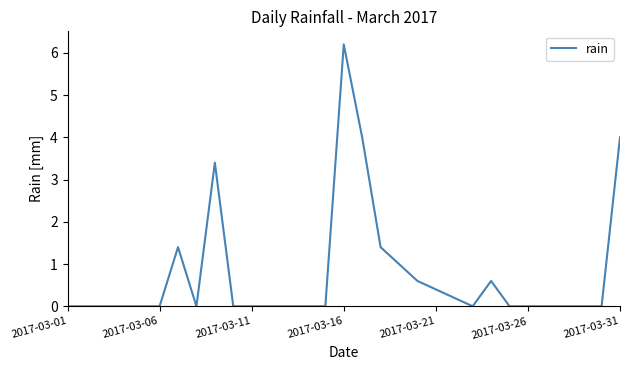

What is the difference between the maximum and minimum values?

6.2